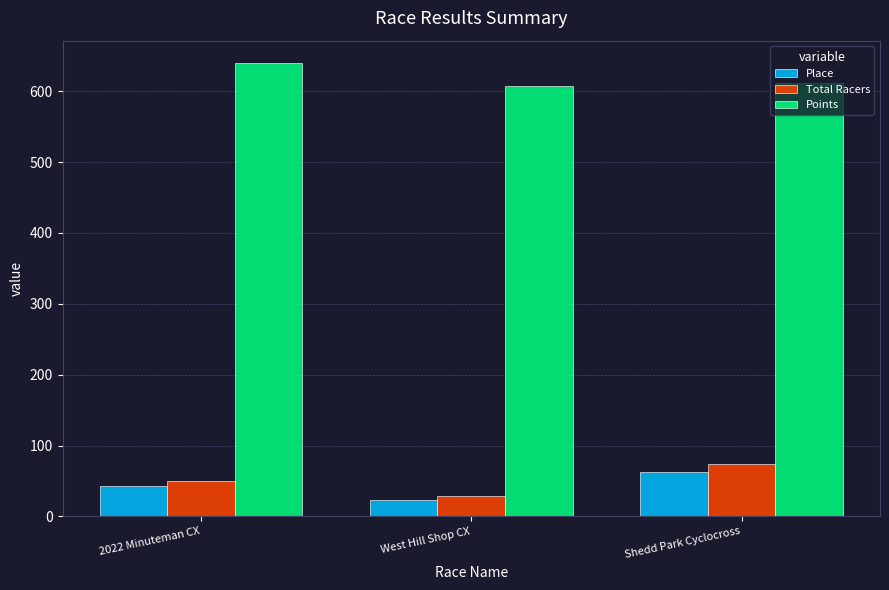

What is the label of the 1st bar from the left?

2022 Minuteman CX